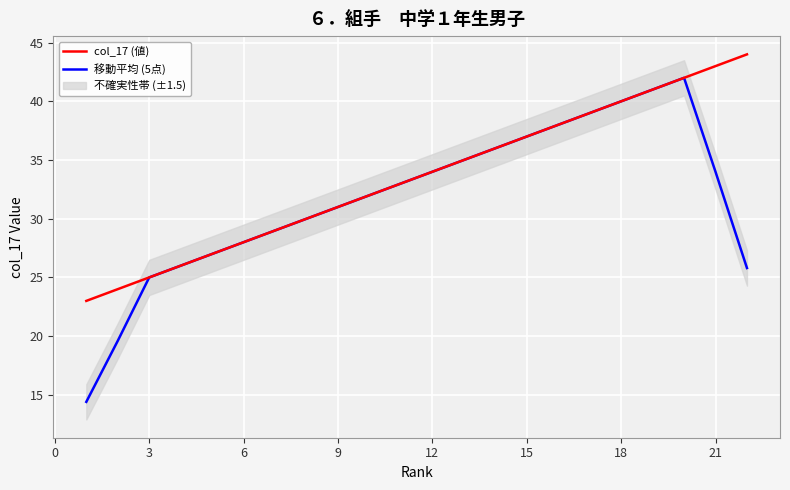

What is the difference between the second highest and second lowest values in the 移動平均 (5点) series?

21.4